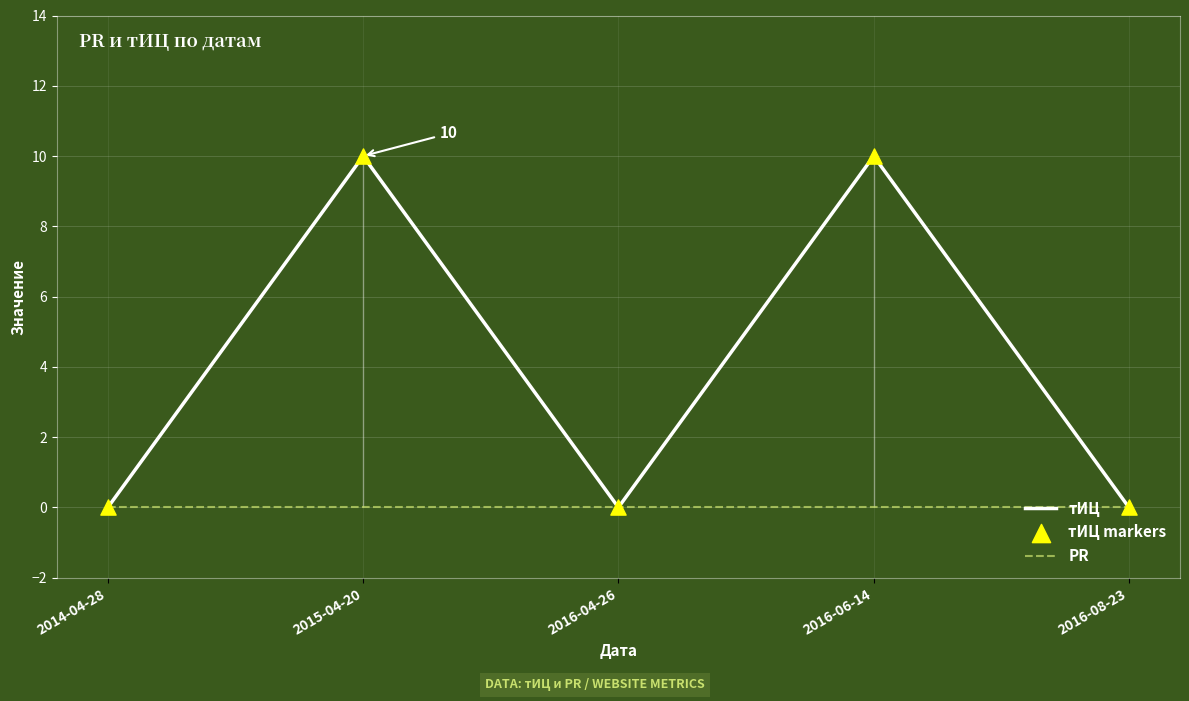

Which series reaches the minimum Y coordinate?

тИЦ